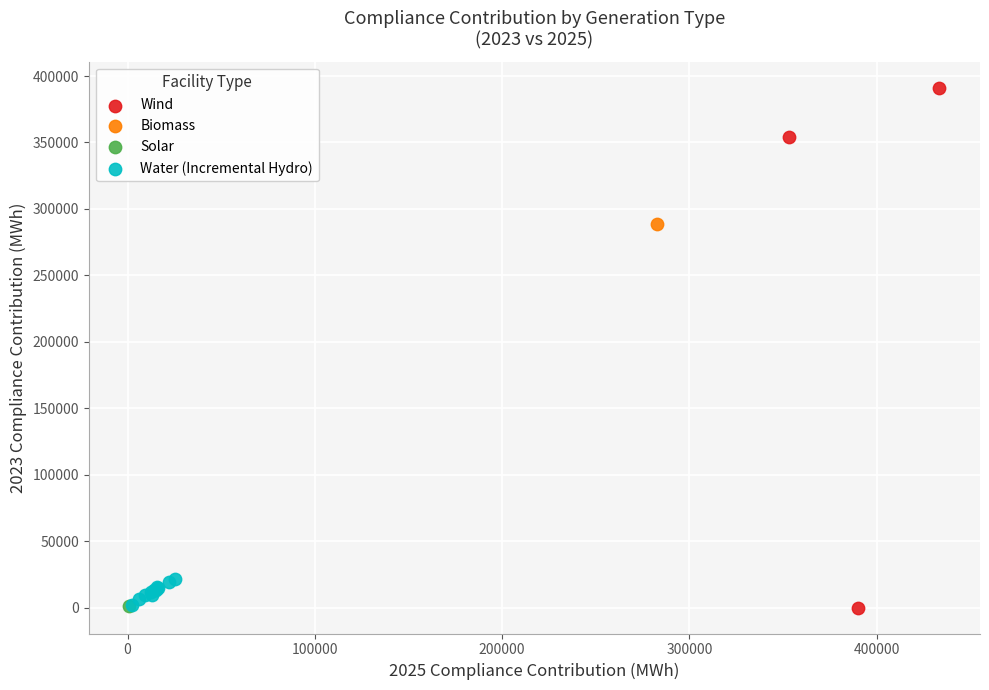

What are all the series names shown in the legend?

Wind, Biomass, Solar, Water (Incremental Hydro)